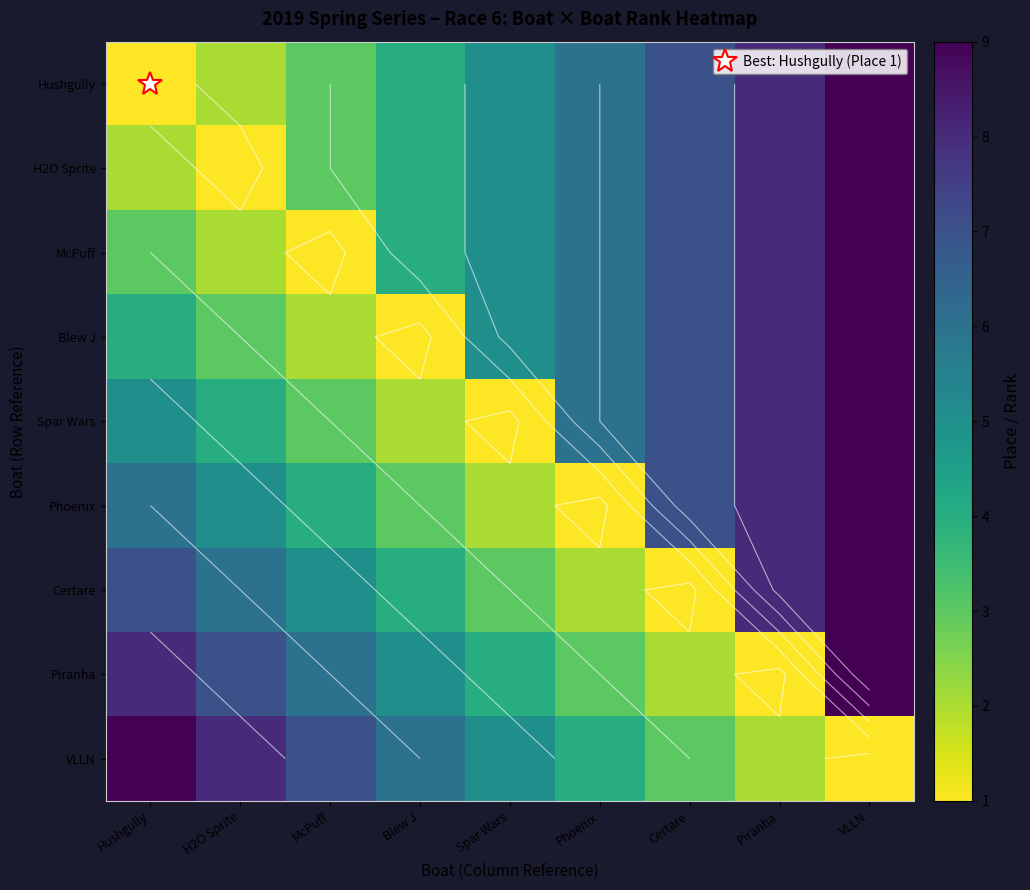

Rank the series by their maximum value, from lowest to highest.

Hushgully, H2O Sprite, McPuff, Blew J, Spar Wars, Phoenix, Certare, Piranha, VLLN